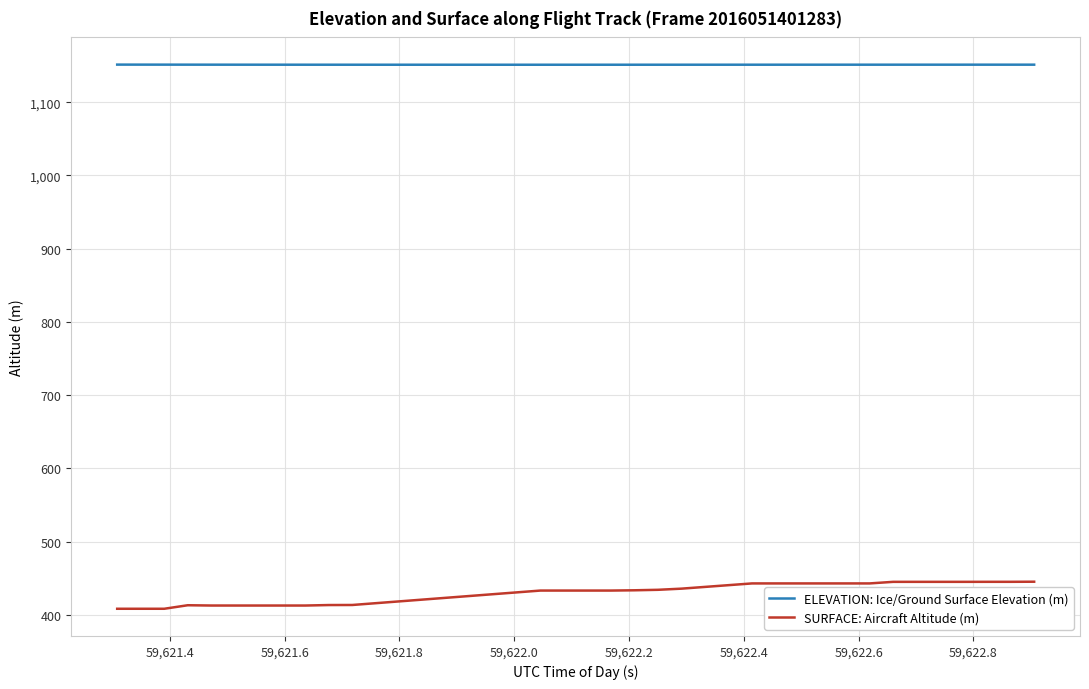

True or false: SURFACE: Aircraft Altitude (m) and ELEVATION: Ice/Ground Surface Elevation (m) intersect in this chart.

False